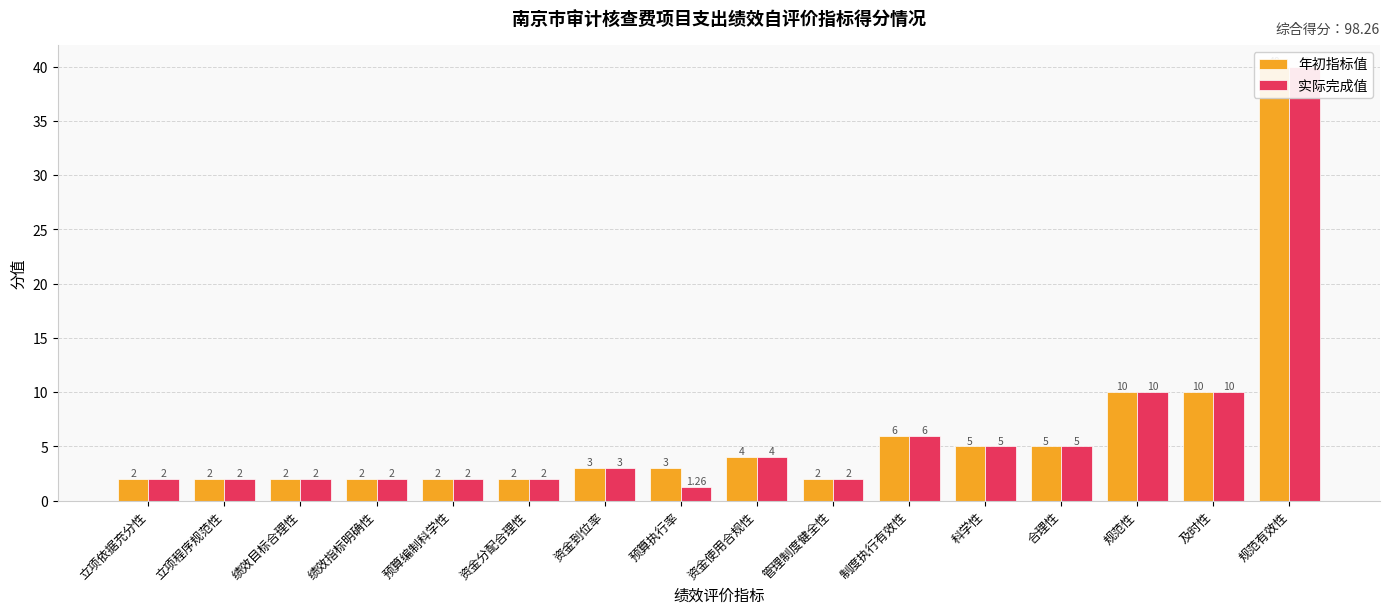

What value does the 实际完成值 series have at 合理性?

5.0